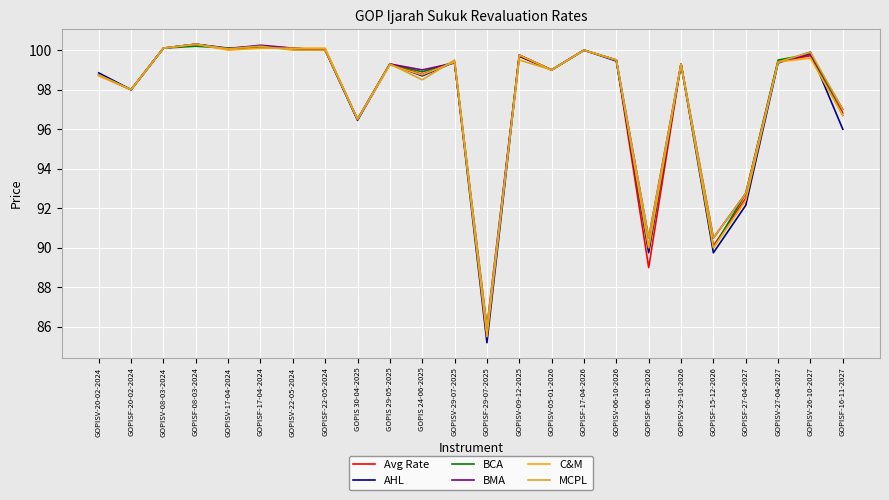

Between GOPISF-06-10-2026 and GOPISV-26-10-2027, which series saw the biggest shift?

Avg Rate